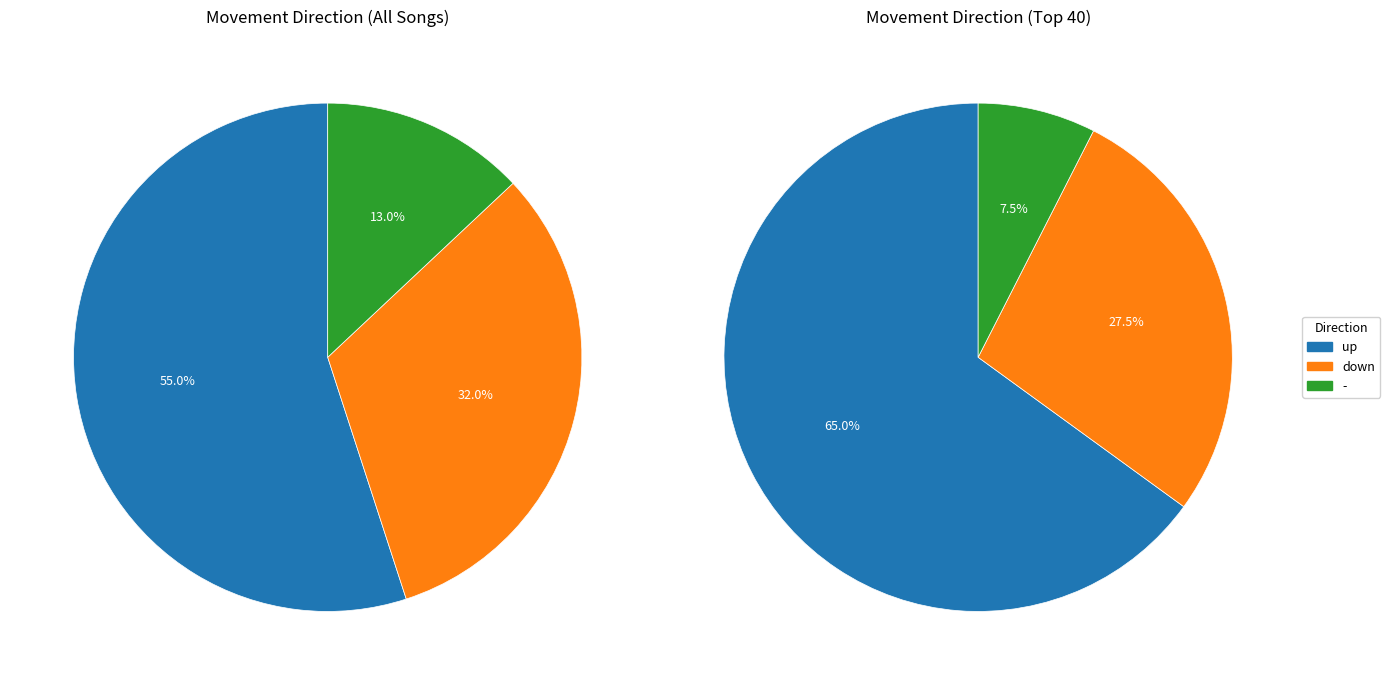

How many segments does this pie chart have?

3